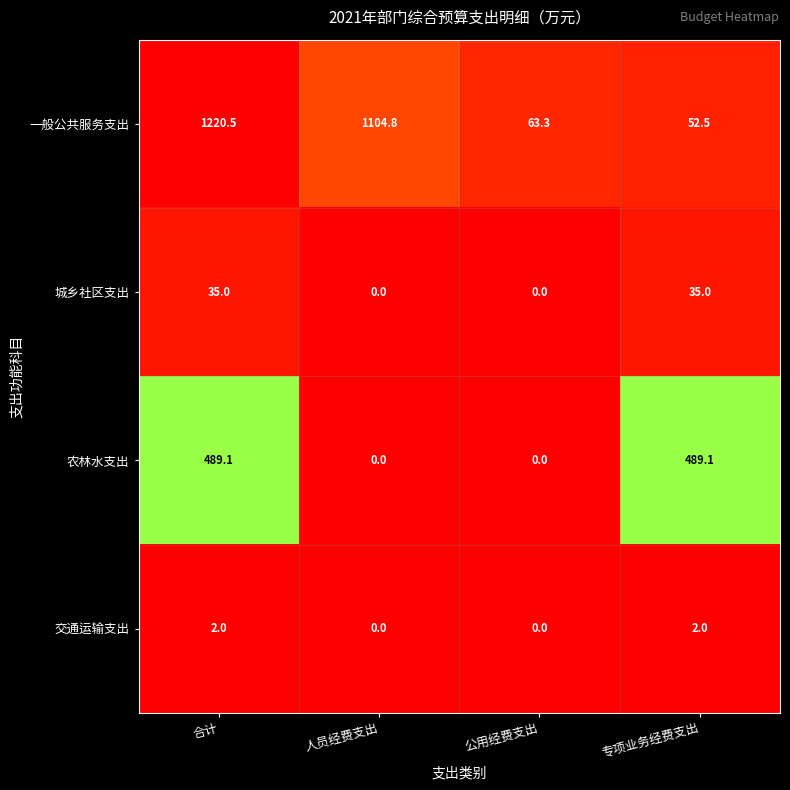

At which category is the sum across all series the highest?

合计